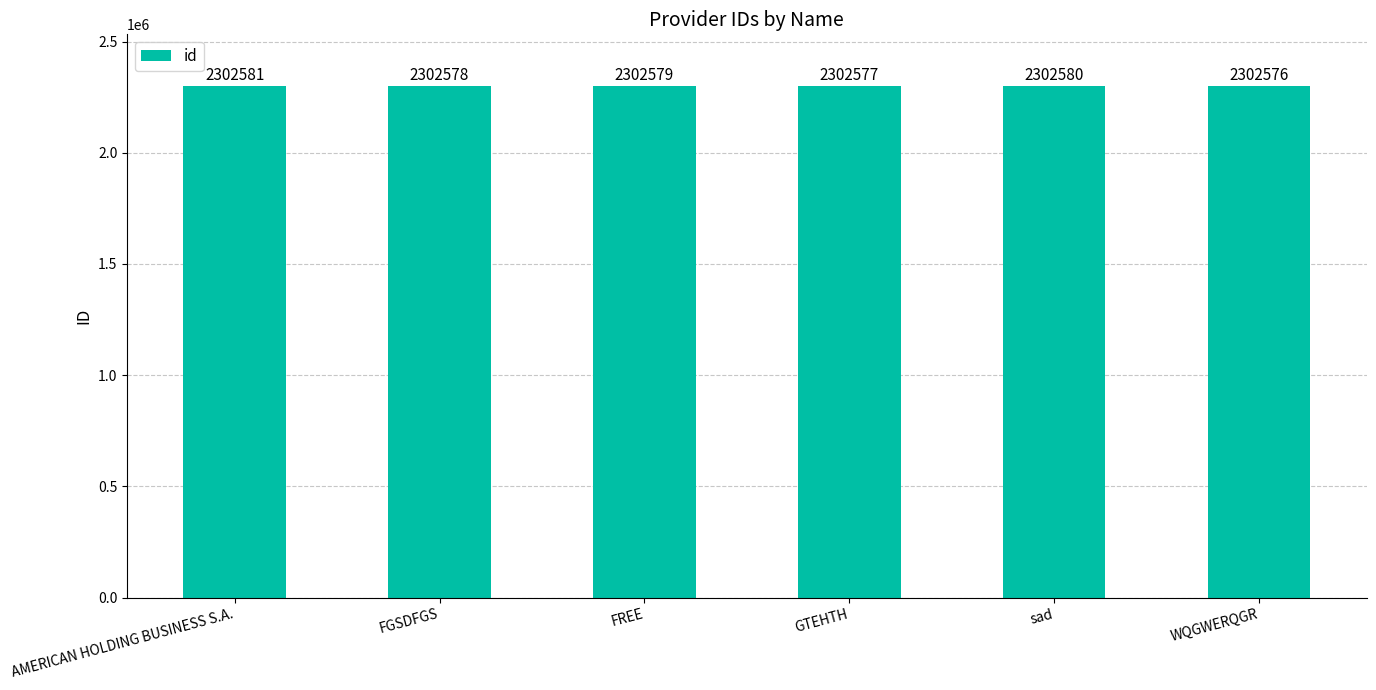

What is the sum of the values at GTEHTH and AMERICAN HOLDING BUSINESS S.A.?

4605158